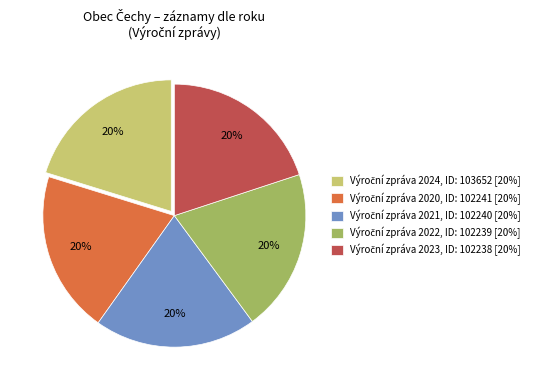

To the nearest percent, what is the average slice percentage?

20%